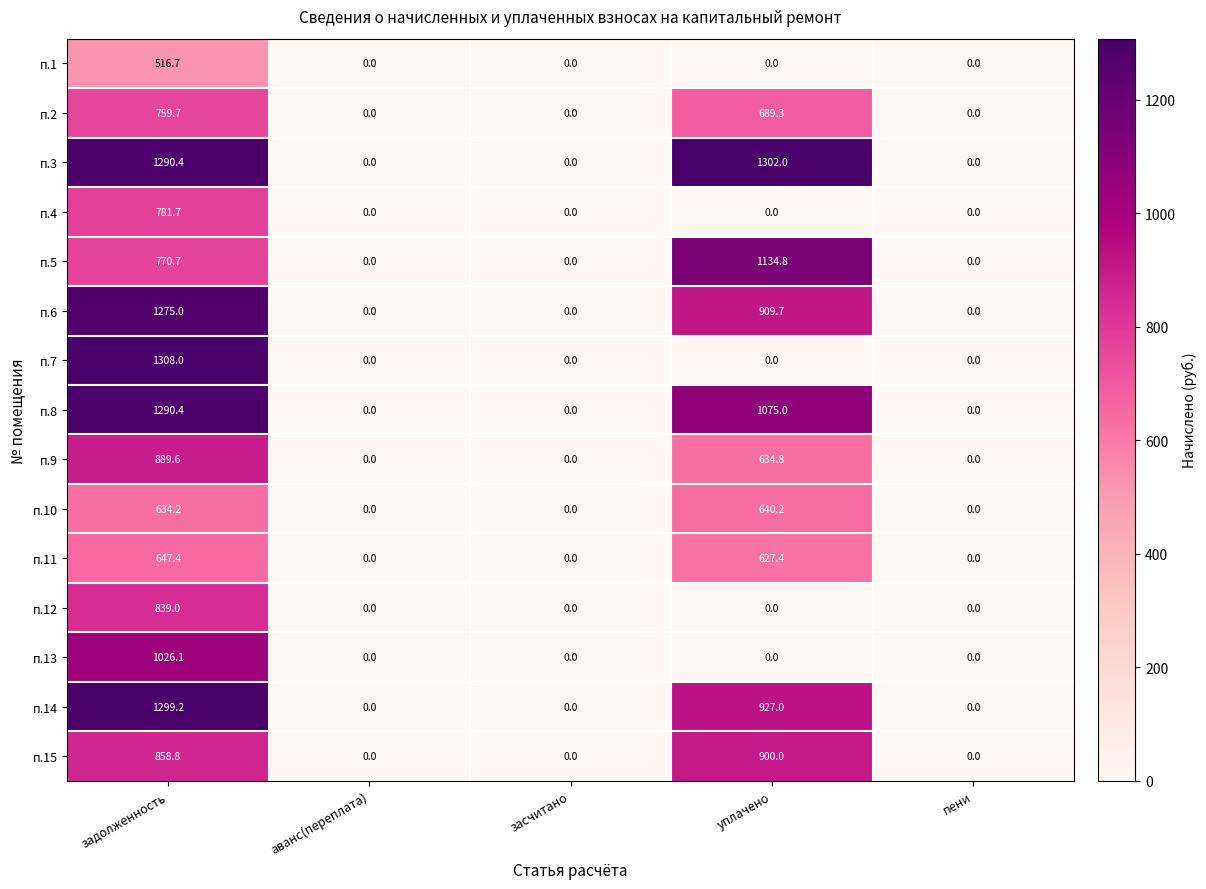

What is the total value across all series at уплачено?

8840.2